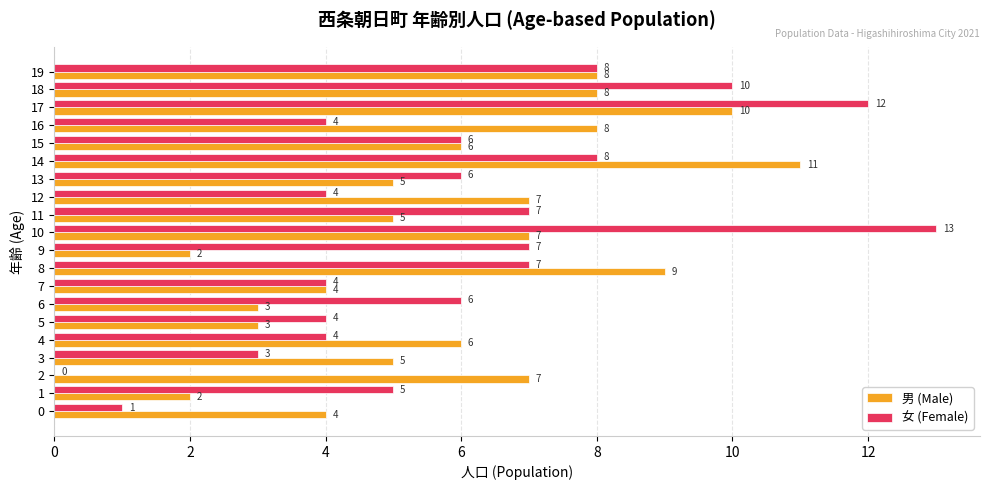

The value of 男 (Male) at 8 is 9. True or false?

True